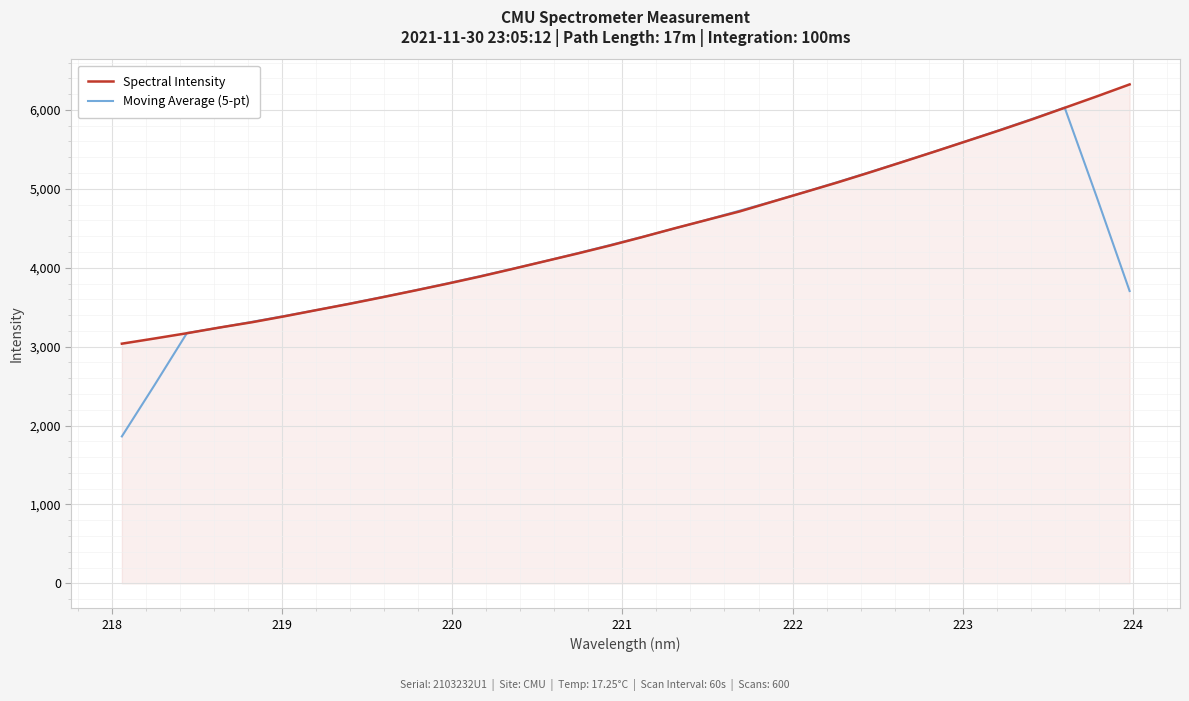

What is the maximum value shown in the chart?

6323.2